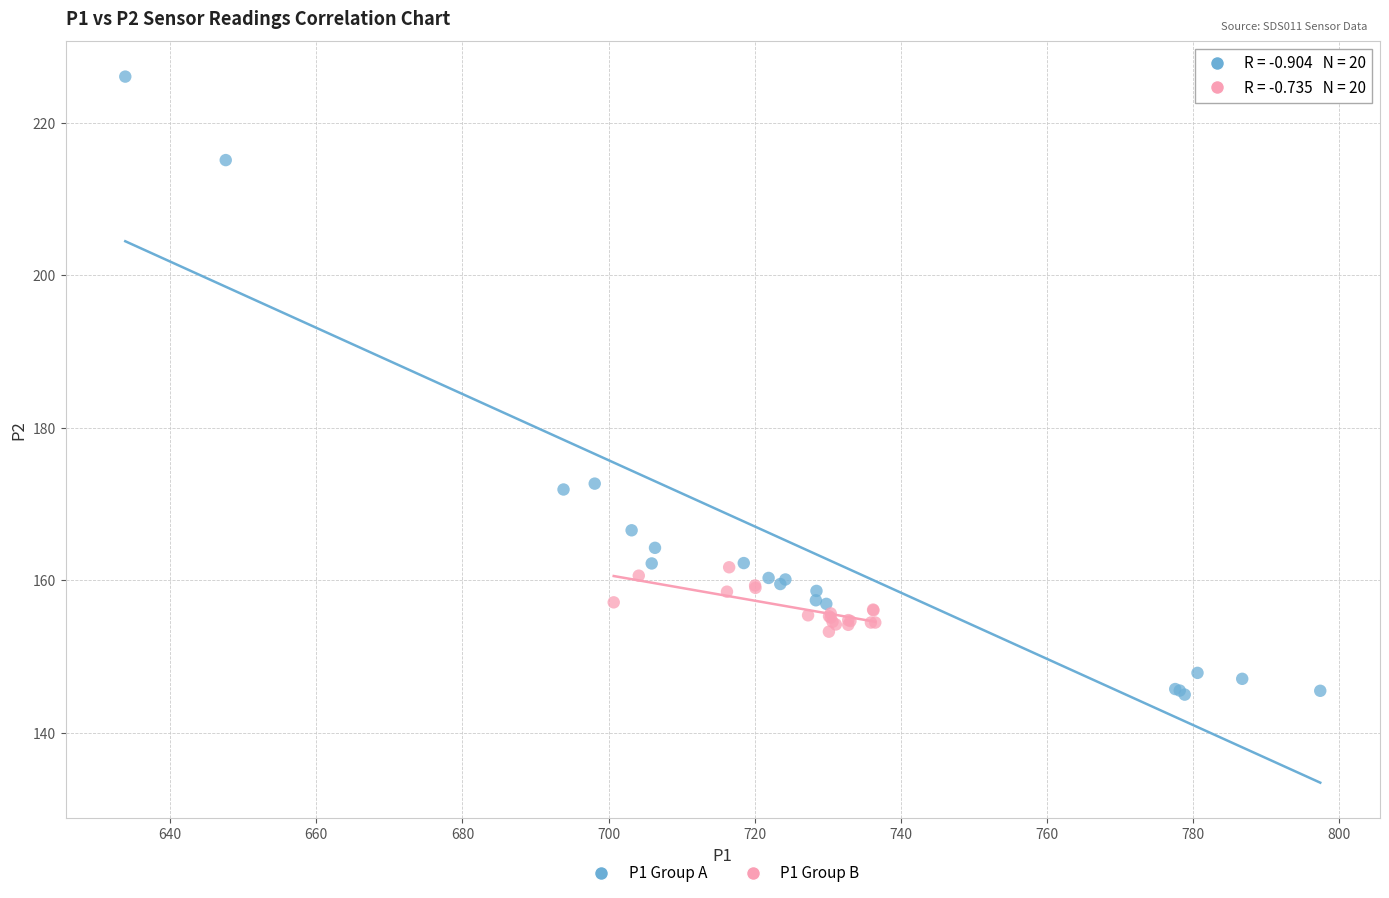

Which series reaches the maximum Y coordinate?

P1 Group A